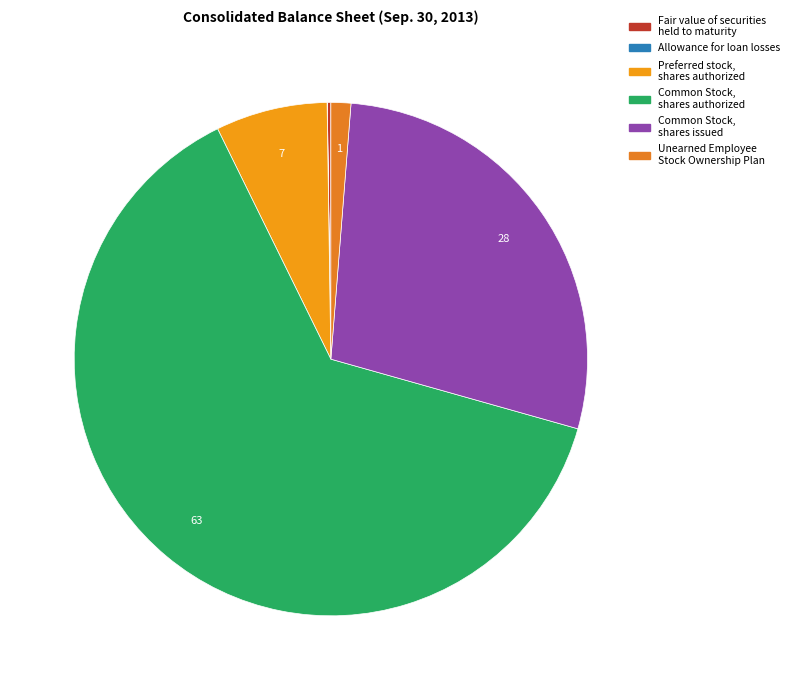

Is Common Stock, shares authorized the majority of the pie?

Yes